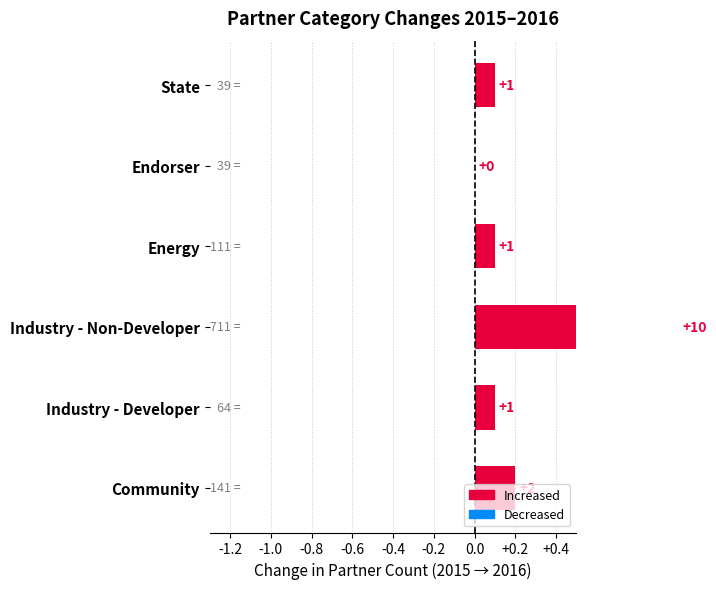

Reading left to right, transcribe all the data shown in this chart.

0.1	0.0	0.1	1.0	0.1	0.2